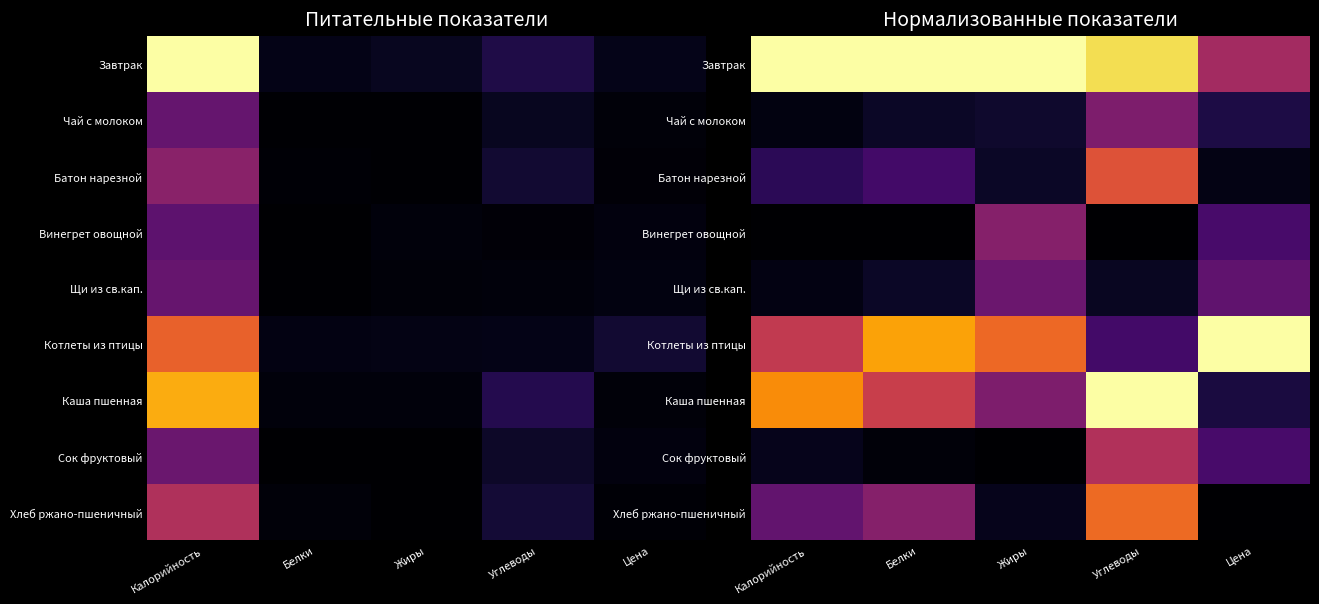

Rank the series by their maximum value, from lowest to highest.

Щи из св.кап., Чай с молоком, Винегрет овощной, Сок фруктовый, Батон нарезной, Хлеб ржано-пшеничный, Завтрак, Котлеты из птицы, Каша пшенная